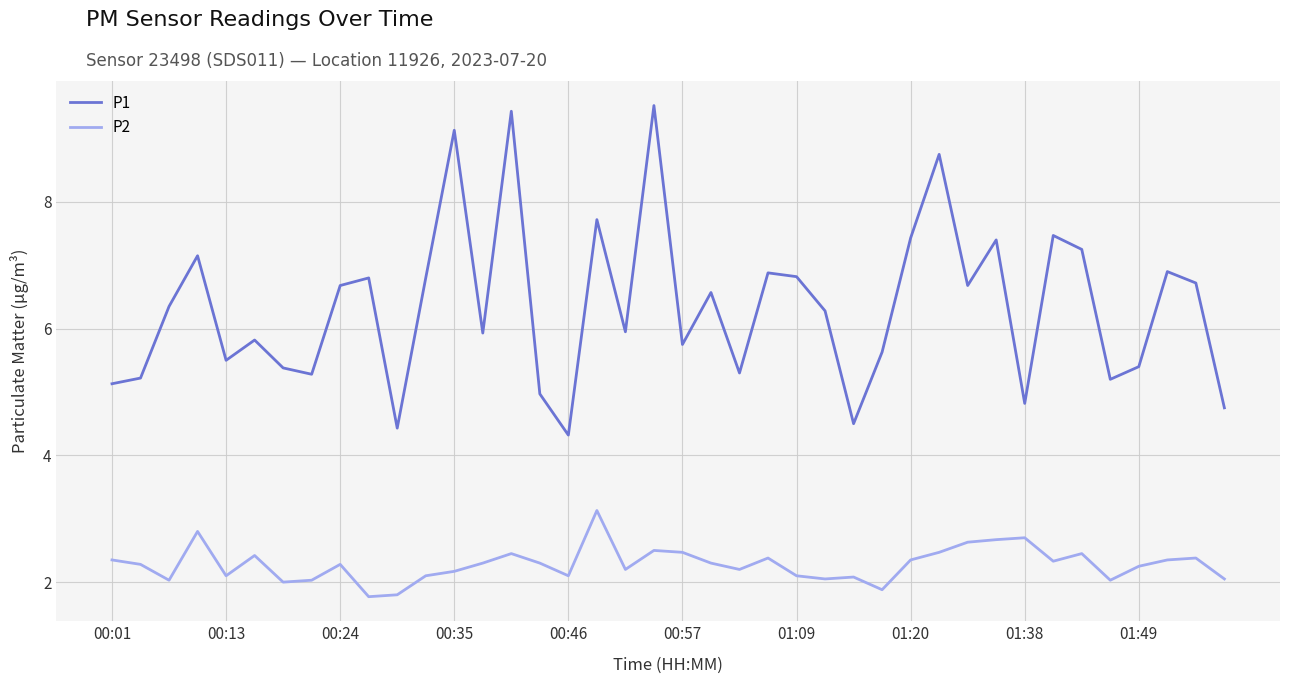

List the series in order of their overall mean, highest first.

P1, P2